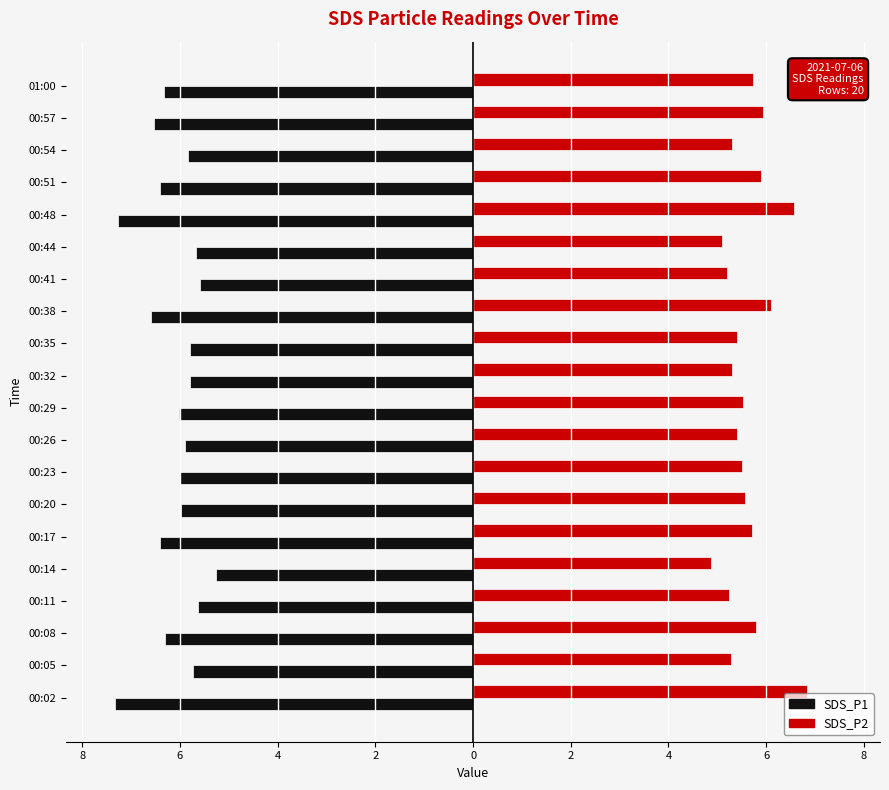

What are all the series names shown in the legend?

SDS_P1, SDS_P2